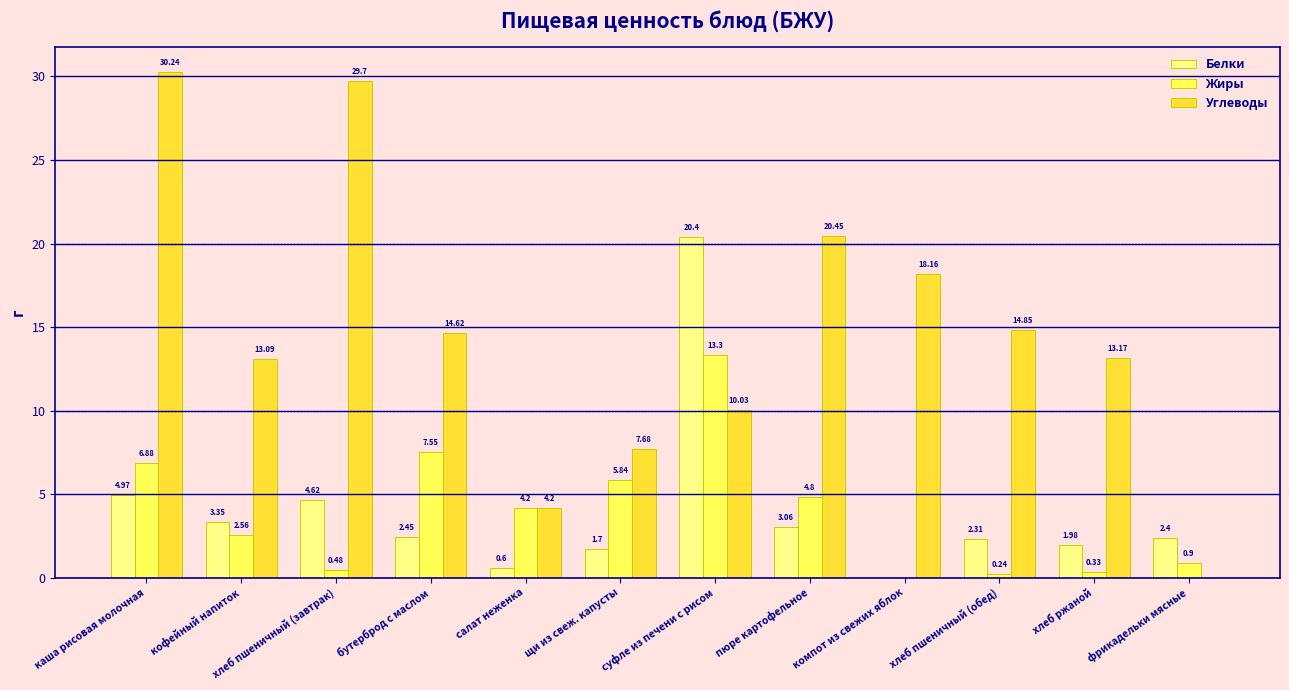

At which label does Белки first exceed 2?

каша рисовая молочная